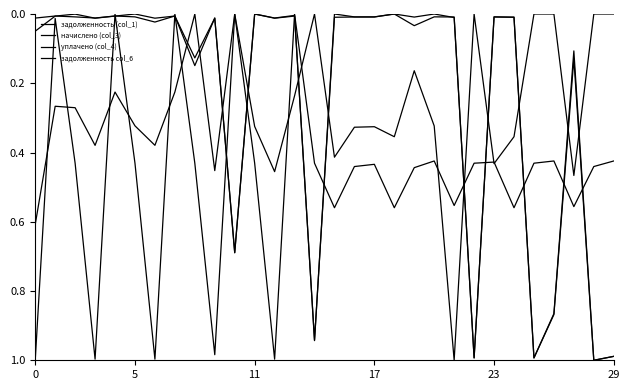

What is the label of the 13th point from the right?

17